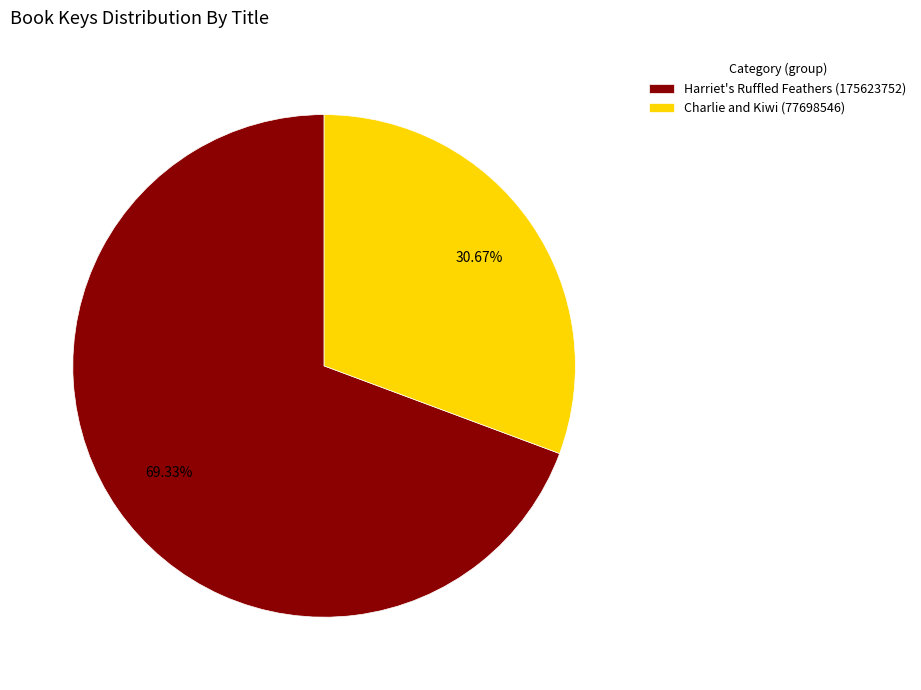

Approximately how many times larger is the value at Harriet's Ruffled Feathers (175623752) compared to Charlie and Kiwi (77698546)?

2.3